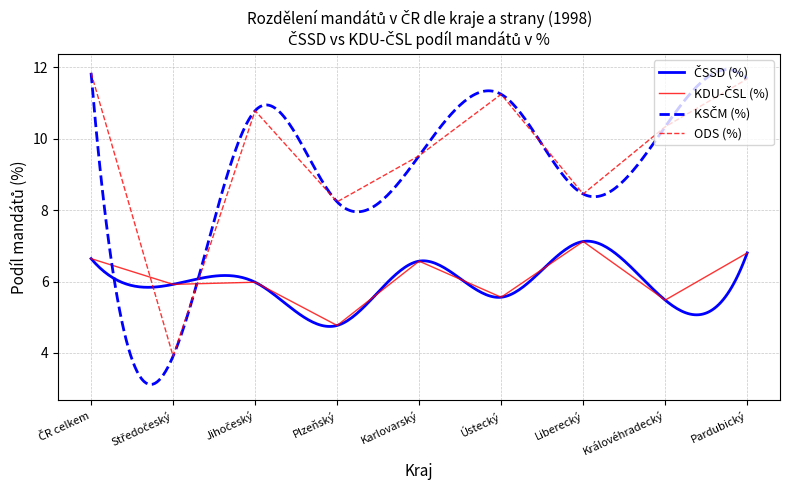

What is the minimum value for ODS (%)?

3.9